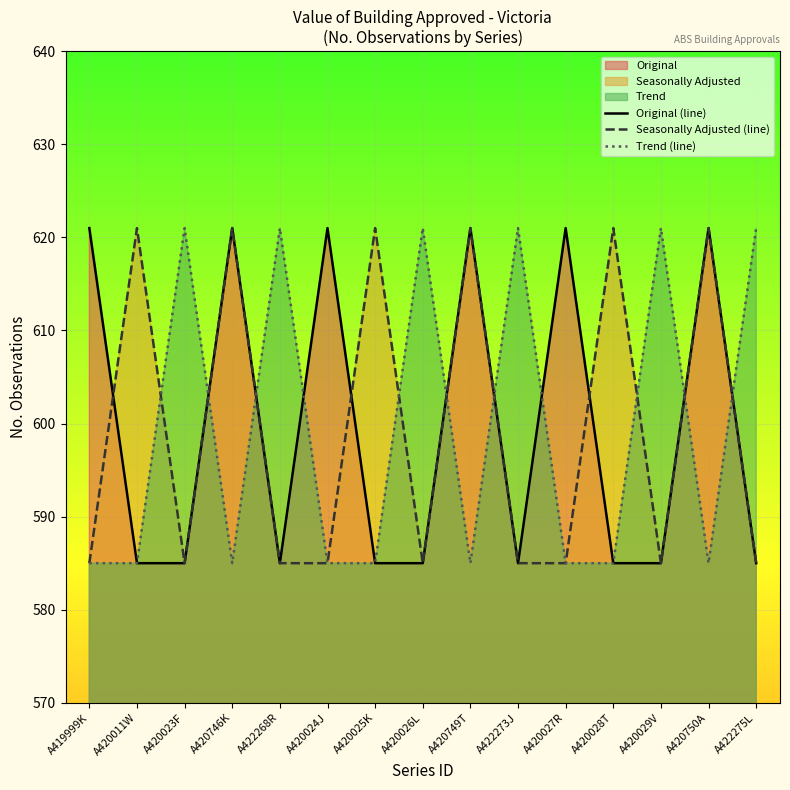

How many lines are shown in the chart?

3